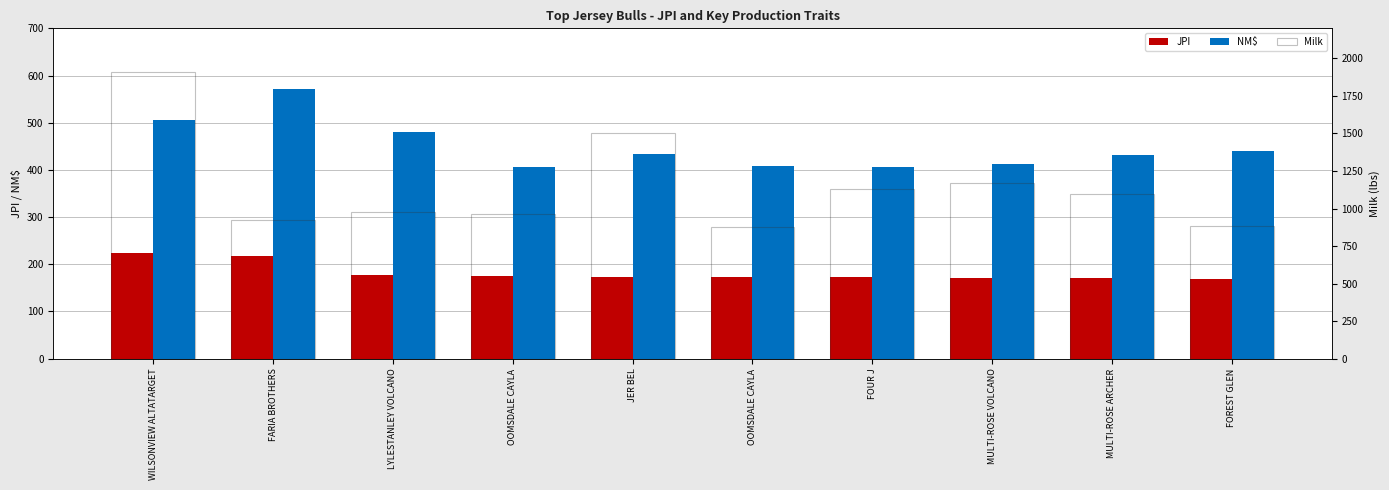

List the series in order of their overall mean, lowest first.

JPI, NM$, Milk